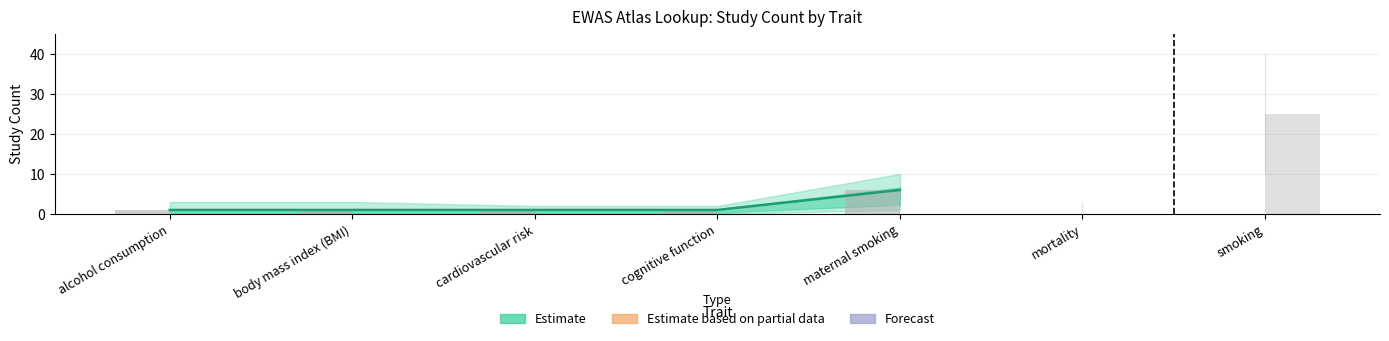

The chart shows a value of 3 at maternal smoking. True or false?

False